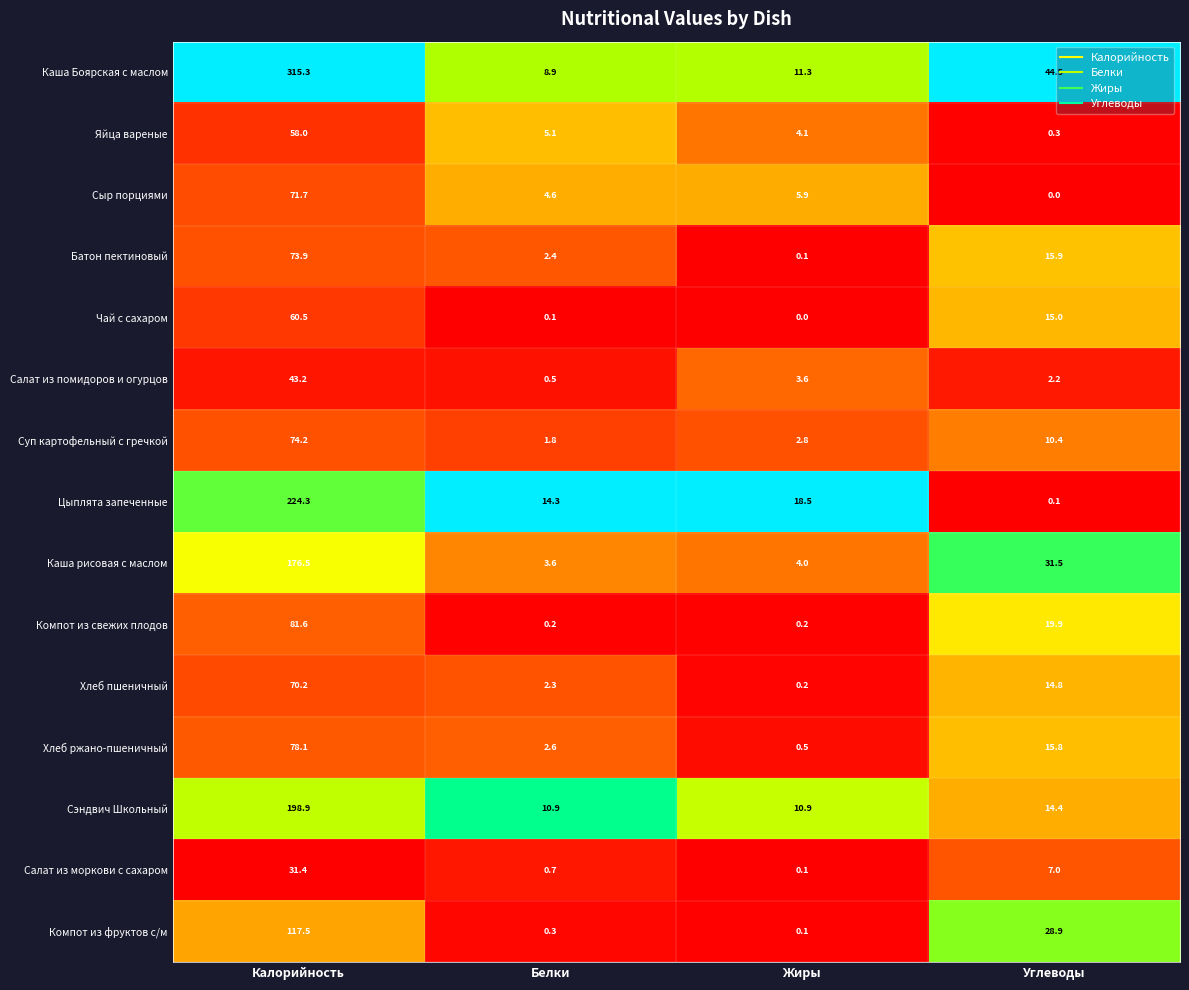

Which category has the lowest value in the Хлеб пшеничный series?

Жиры